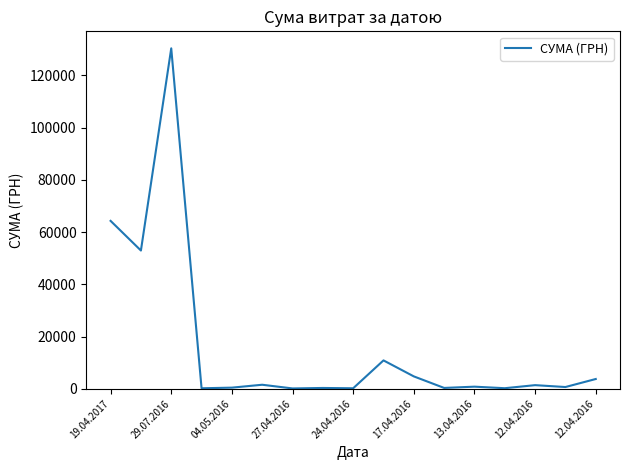

What is the maximum value shown in the chart?

130379.7